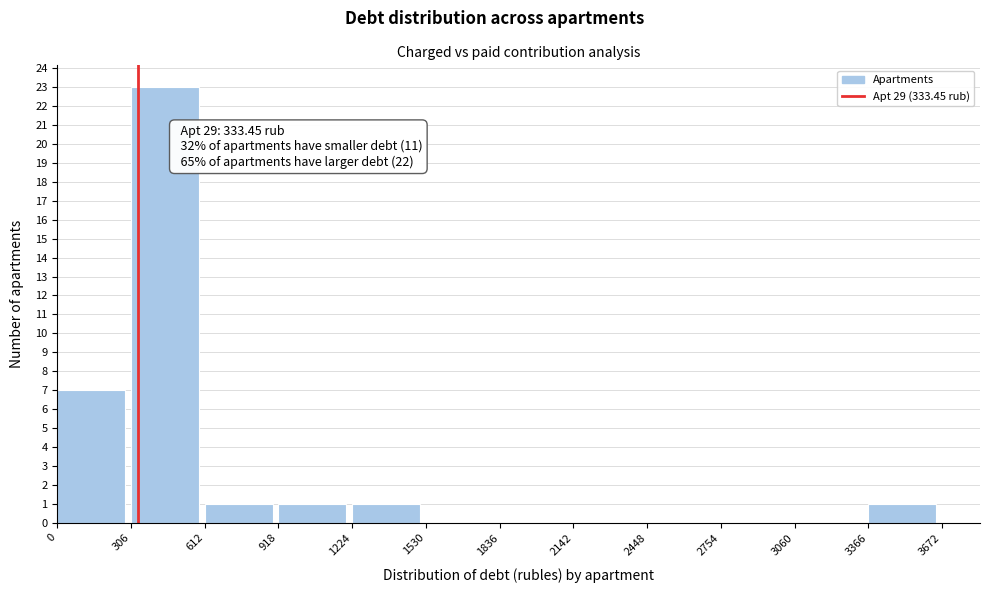

Over which range of the x-axis is the bar tallest?

306 to 612